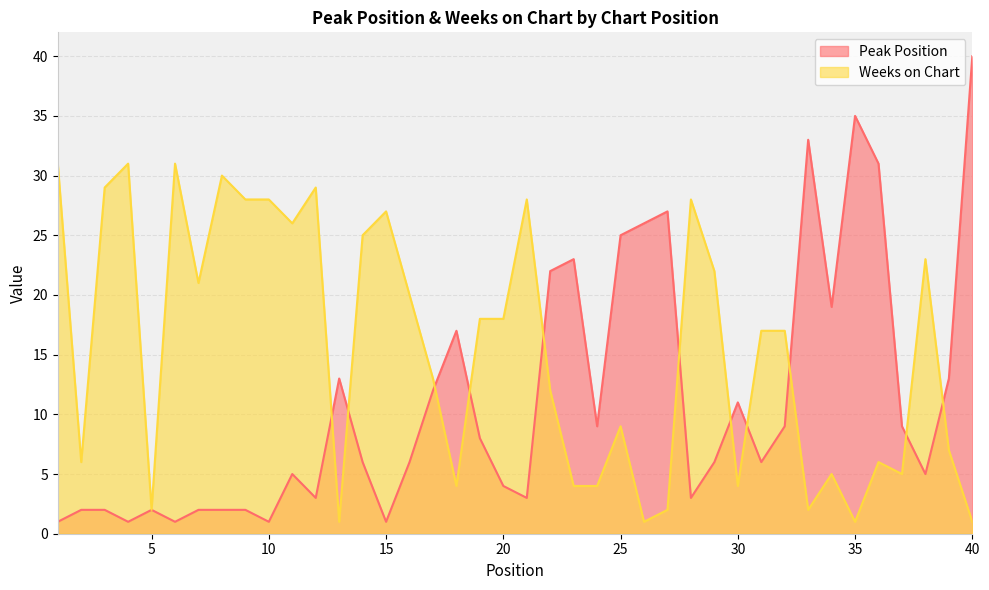

What is the value of the Weeks on Chart point at the 40th from the left?

1